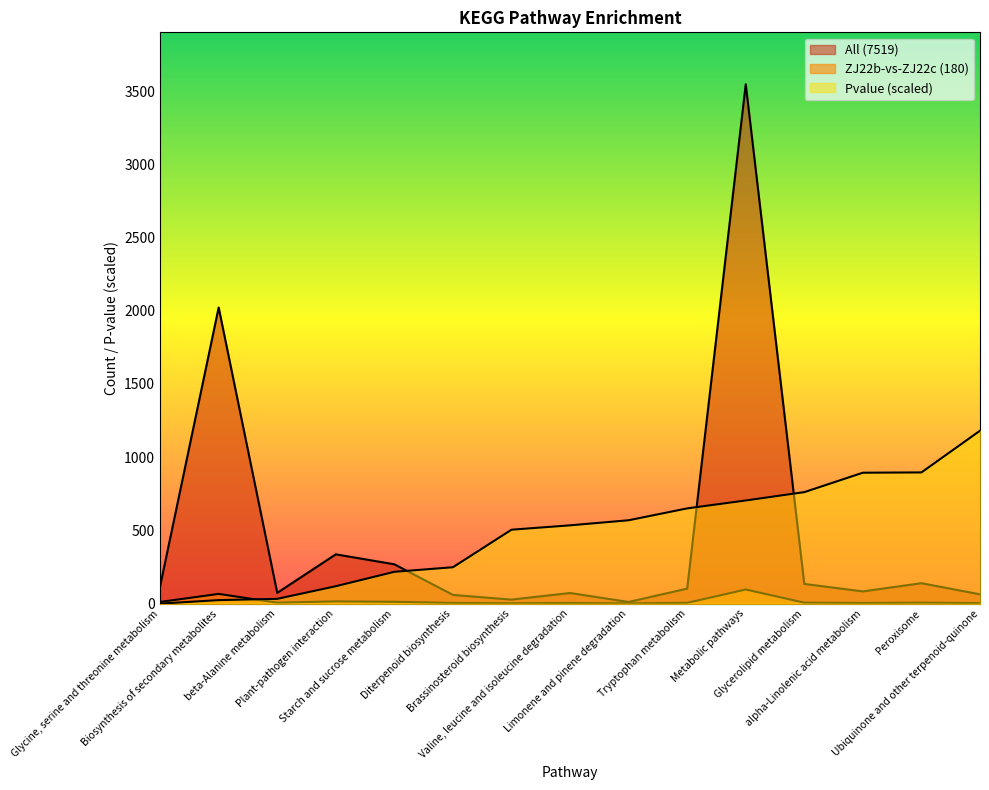

Reading left to right, transcribe all the data shown in this chart.

All (7519): Glycine, serine and threonine metabolism=119.0	Biosynthesis of secondary metabolites=2022.0	beta-Alanine metabolism=74.0	Plant-pathogen interaction=337.0	Starch and sucrose metabolism=269.0	Diterpenoid biosynthesis=60.0	Brassinosteroid biosynthesis=28.0	Valine, leucine and isoleucine degradation=73.0	Limonene and pinene degradation=12.0	Tryptophan metabolism=103.0	Metabolic pathways=3546.0	Glycerolipid metabolism=135.0	alpha-Linolenic acid metabolism=84.0	Peroxisome=140.0	Ubiquinone and other terpenoid-quinone=64.0
ZJ22b-vs-ZJ22c (180): Glycine, serine and threonine metabolism=12.0	Biosynthesis of secondary metabolites=67.0	beta-Alanine metabolism=7.0	Plant-pathogen interaction=16.0	Starch and sucrose metabolism=13.0	Diterpenoid biosynthesis=5.0	Brassinosteroid biosynthesis=3.0	Valine, leucine and isoleucine degradation=5.0	Limonene and pinene degradation=2.0	Tryptophan metabolism=6.0	Metabolic pathways=97.0	Glycerolipid metabolism=7.0	alpha-Linolenic acid metabolism=5.0	Peroxisome=7.0	Ubiquinone and other terpenoid-quinone=4.0
Pvalue: Glycine, serine and threonine metabolism=0.4	Biosynthesis of secondary metabolites=24.6	beta-Alanine metabolism=33.1	Plant-pathogen interaction=119.4	Starch and sucrose metabolism=217.8	Diterpenoid biosynthesis=248.9	Brassinosteroid biosynthesis=505.2	Valine, leucine and isoleucine degradation=535.1	Limonene and pinene degradation=569.7	Tryptophan metabolism=650.7	Metabolic pathways=704.8	Glycerolipid metabolism=761.7	alpha-Linolenic acid metabolism=894.3	Peroxisome=896.3	Ubiquinone and other terpenoid-quinone=1181.0